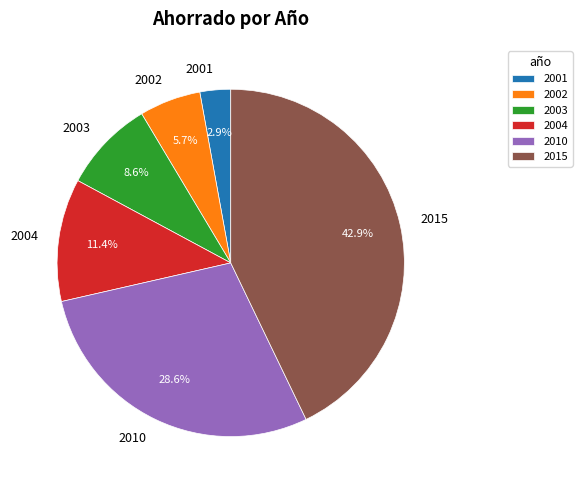

Approximately how many times larger is the value at 2001 compared to 2003?

0.3